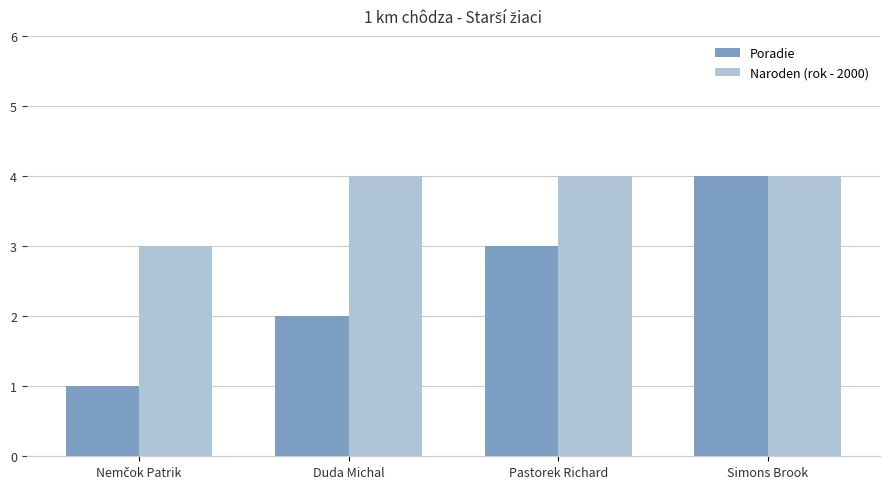

What is the total value across all series at Duda Michal?

6